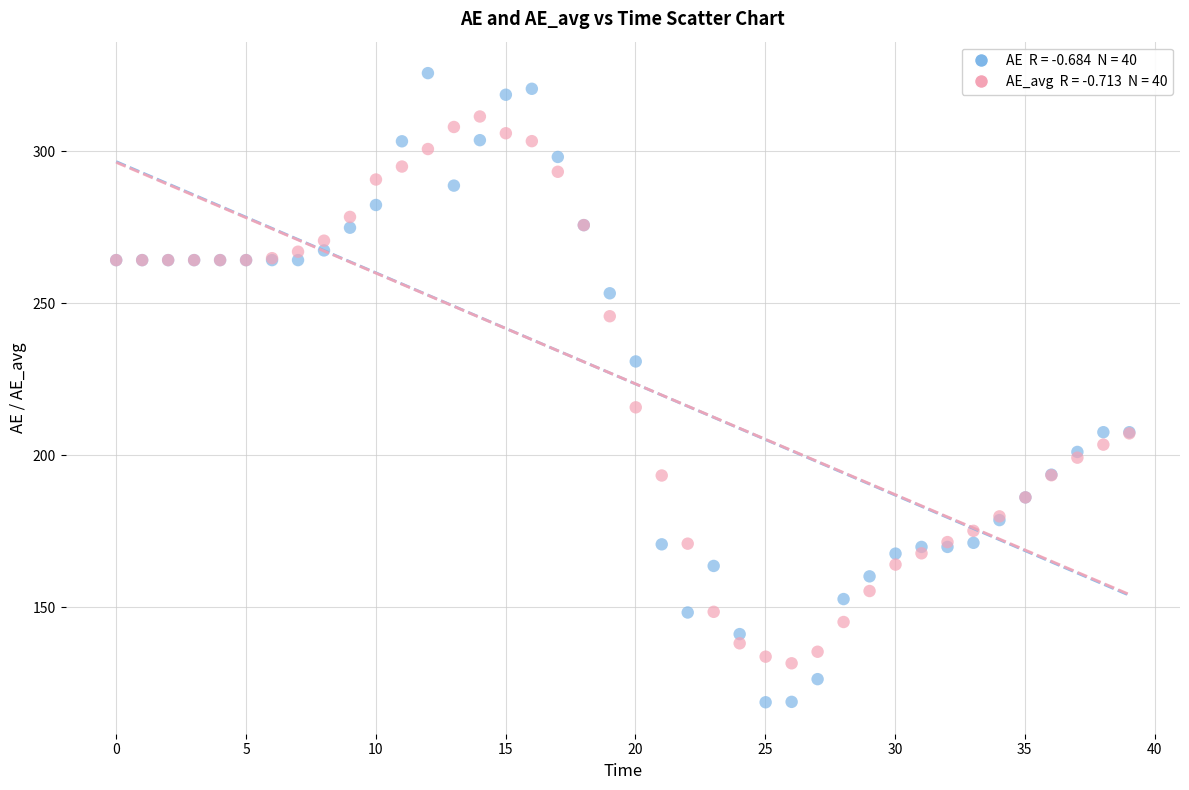

Across all series, what Y value is closest to 222?

215.7